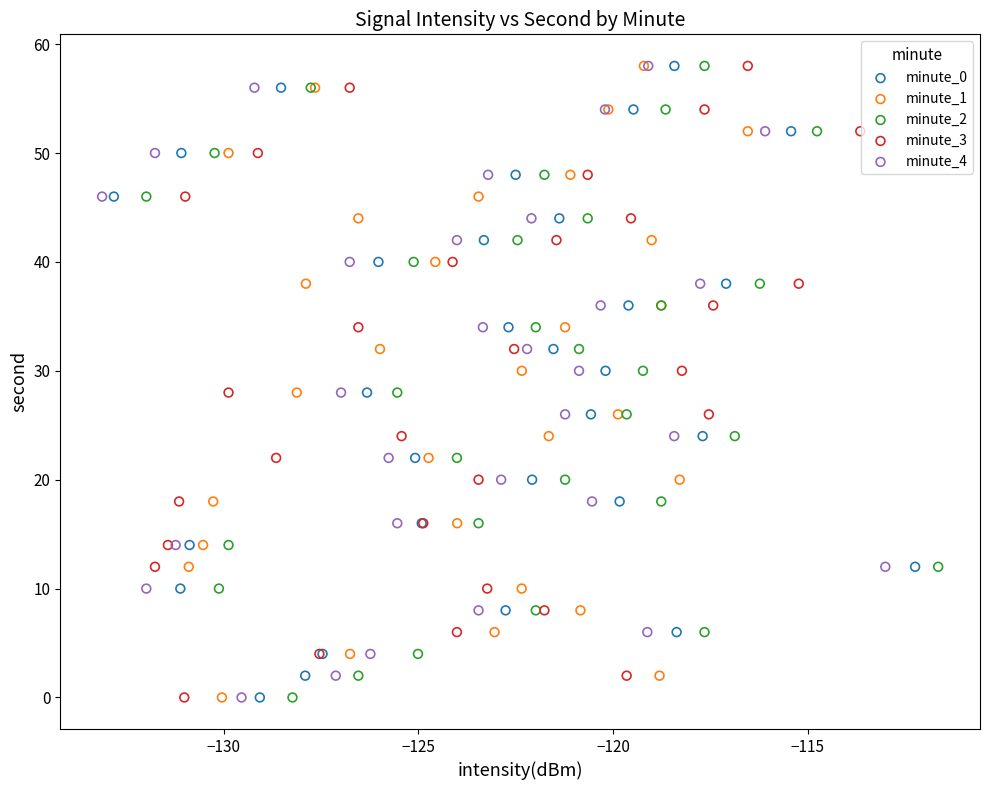

What are all the series names shown in the legend?

minute_0, minute_1, minute_2, minute_3, minute_4